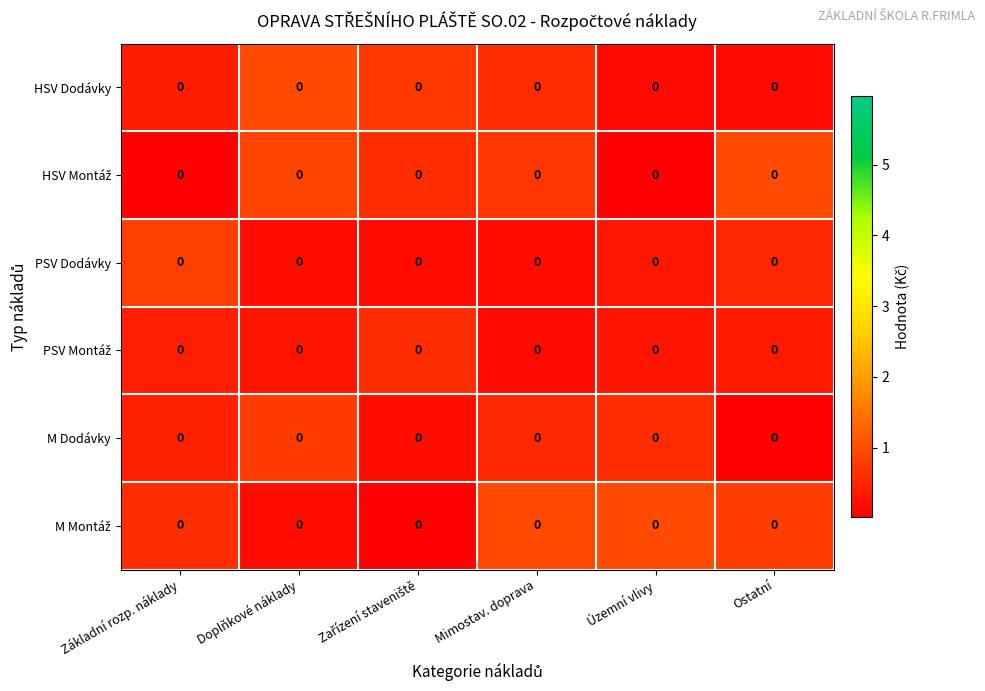

At which label does PSV Montáž reach its minimum?

Mimostav. doprava